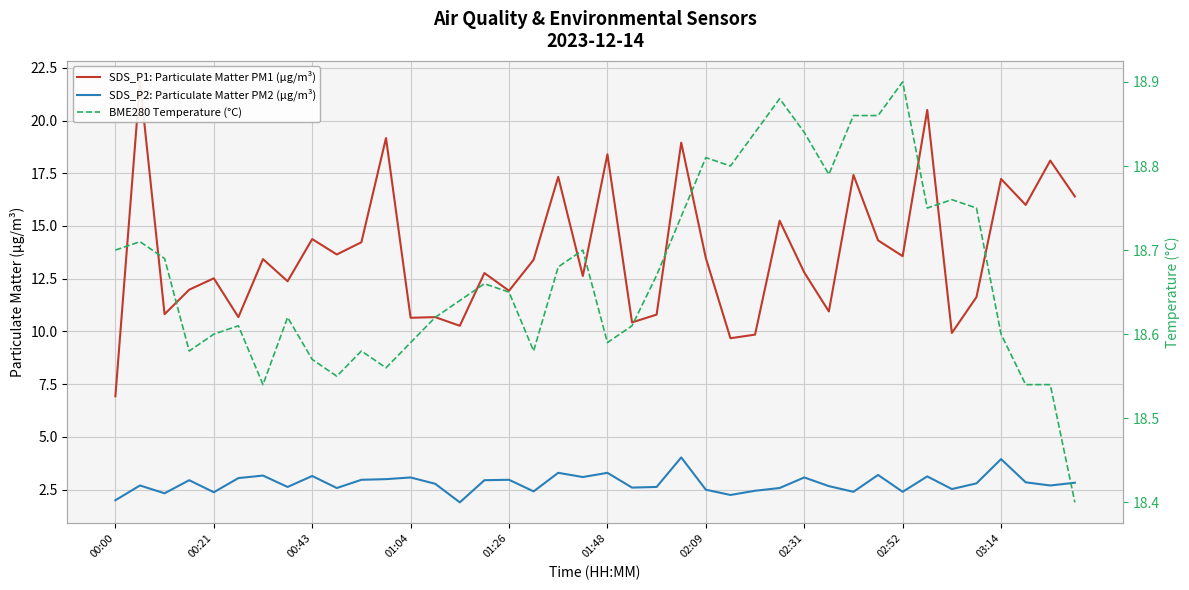

In SDS_P2: Particulate Matter PM2 (µg/m³), how many points are higher than both neighbors (excluding endpoints)?

13